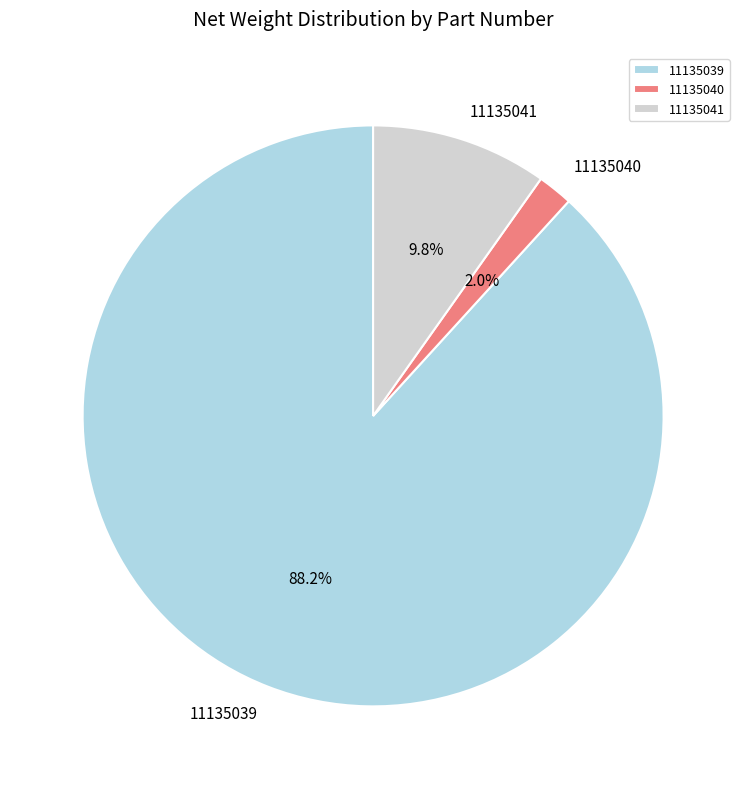

What portion of the pie excludes 11135039?

11.8%